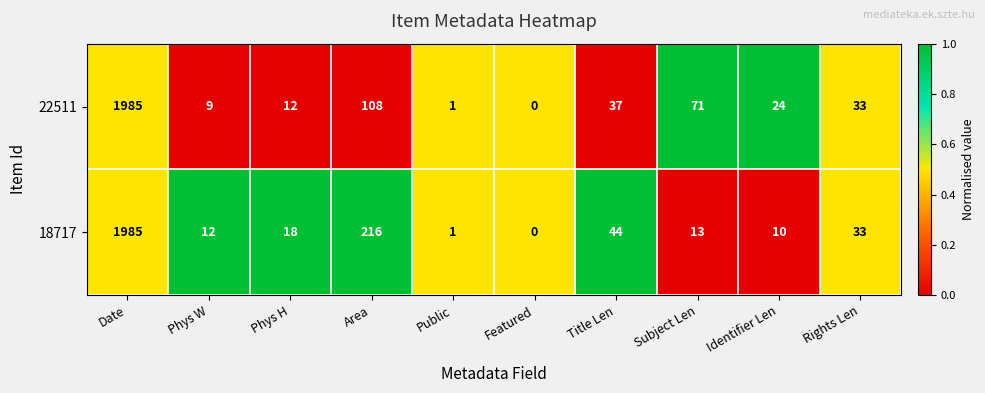

What is the approximate value of 22511 at Subject Len?

71